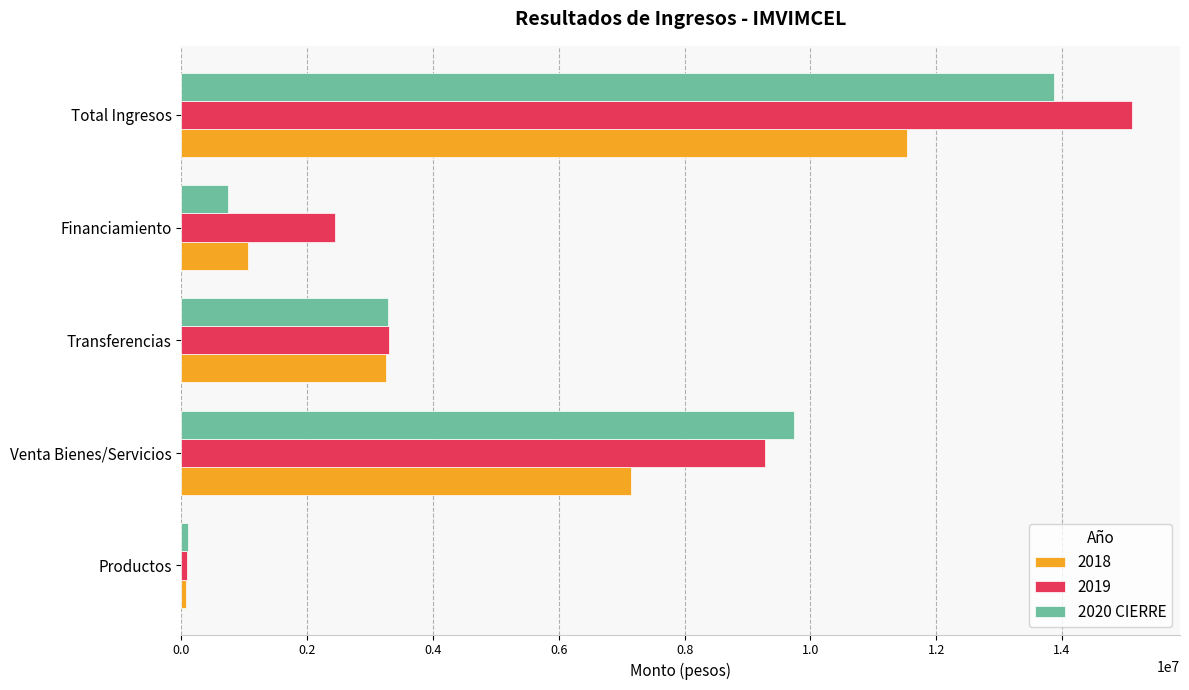

Count the number of categories in the chart.

5